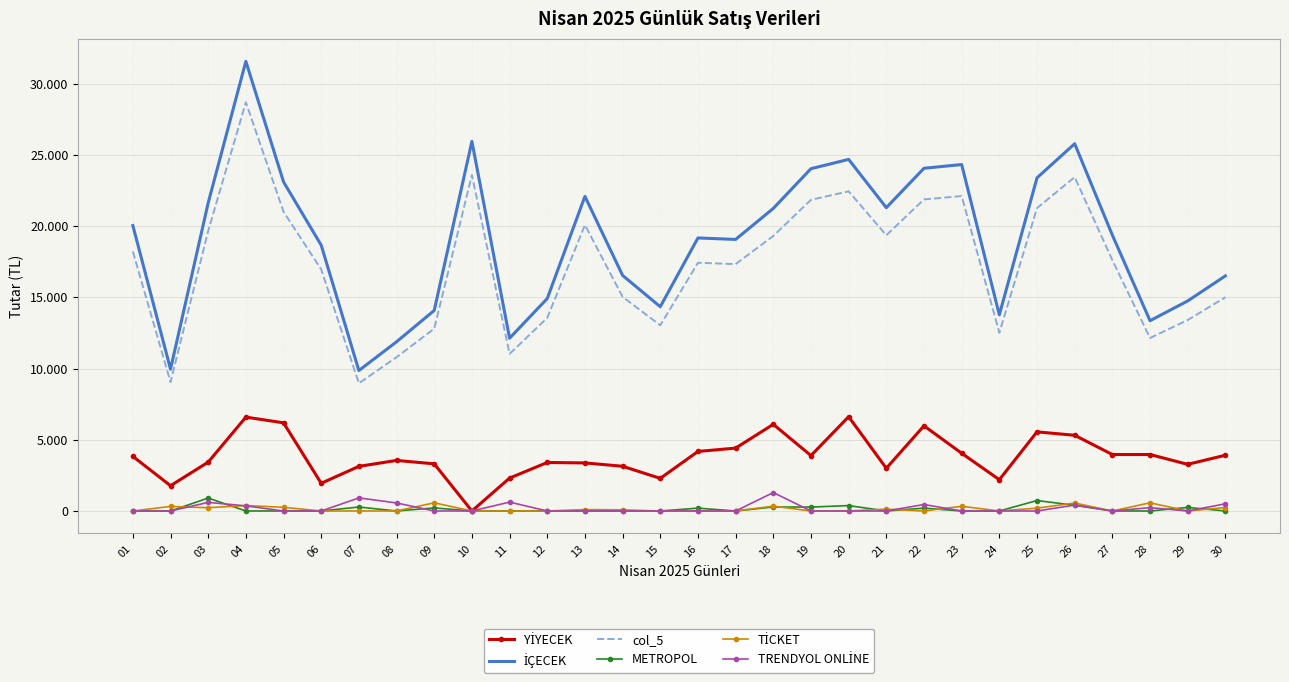

True or false: İÇECEK and col_5 intersect in this chart.

False